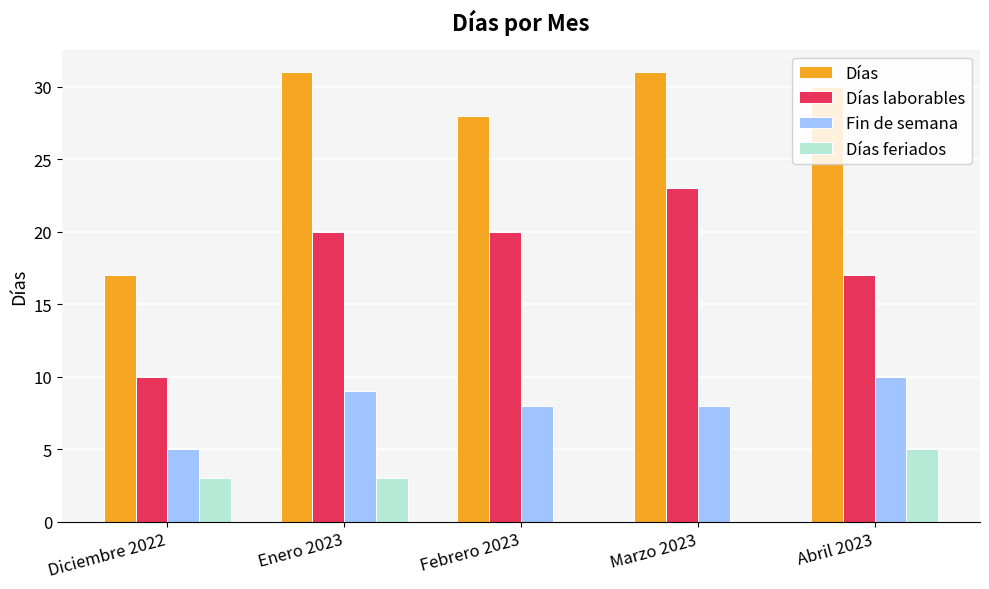

Which series has the largest total across all categories?

Días